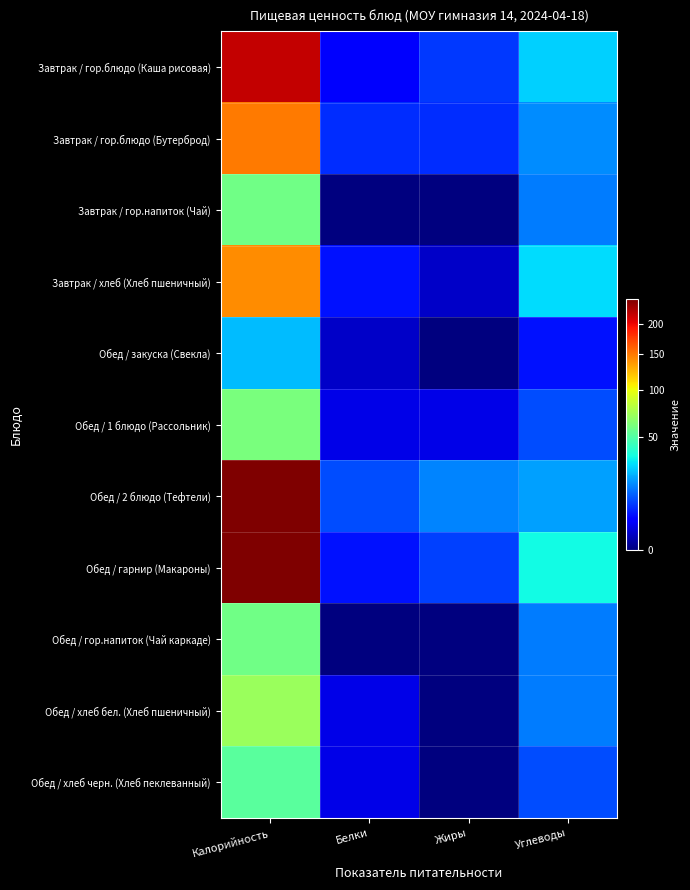

Which series has the largest total across all categories?

Обед / гарнир (Макароны)